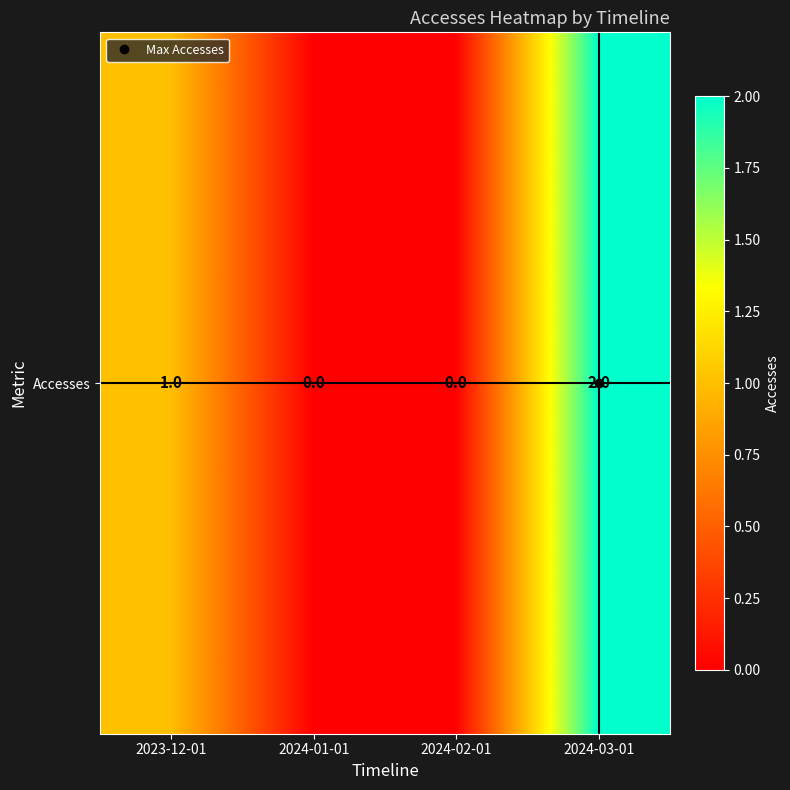

The value at 2024-02-01 is 1. True or false?

False